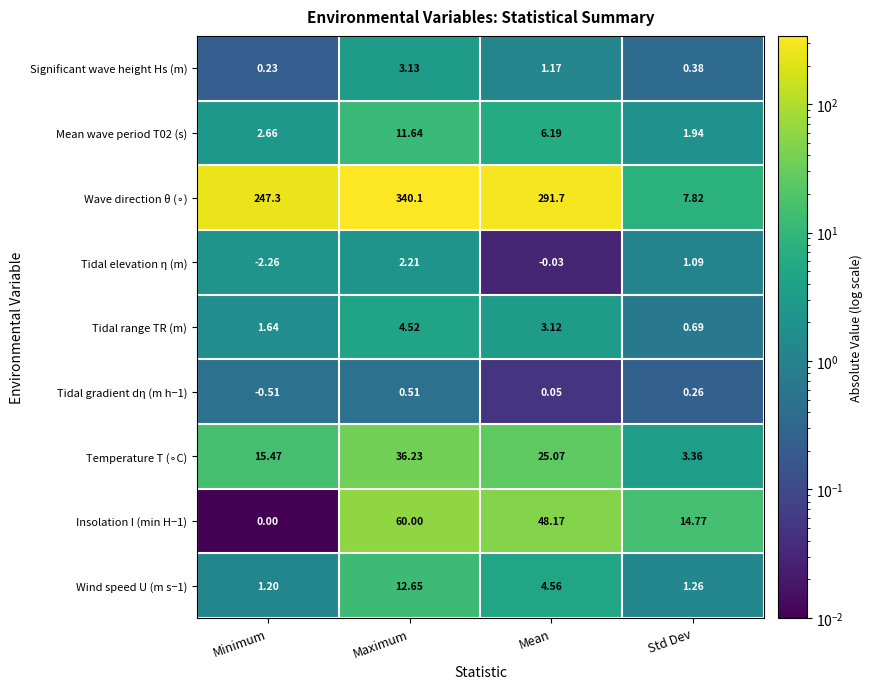

List the labels in order of Tidal gradient dη (m h−1) value, smallest first.

Minimum, Mean, Std Dev, Maximum